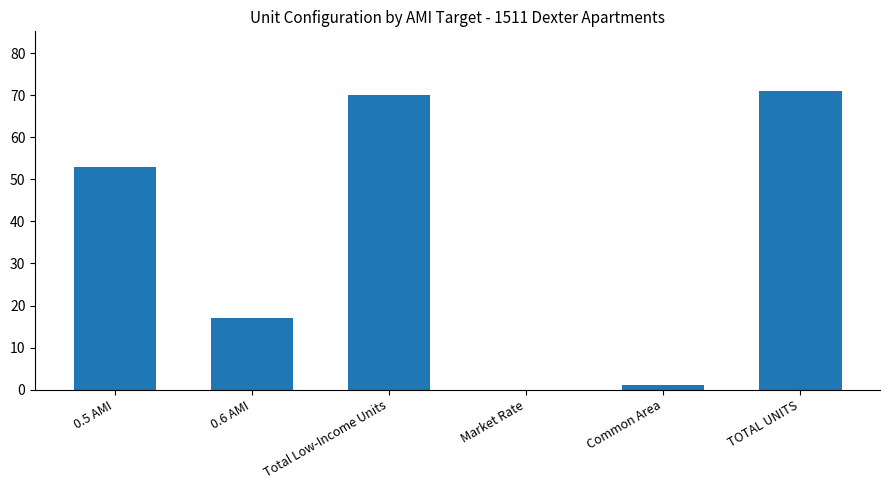

What is the average value?

35